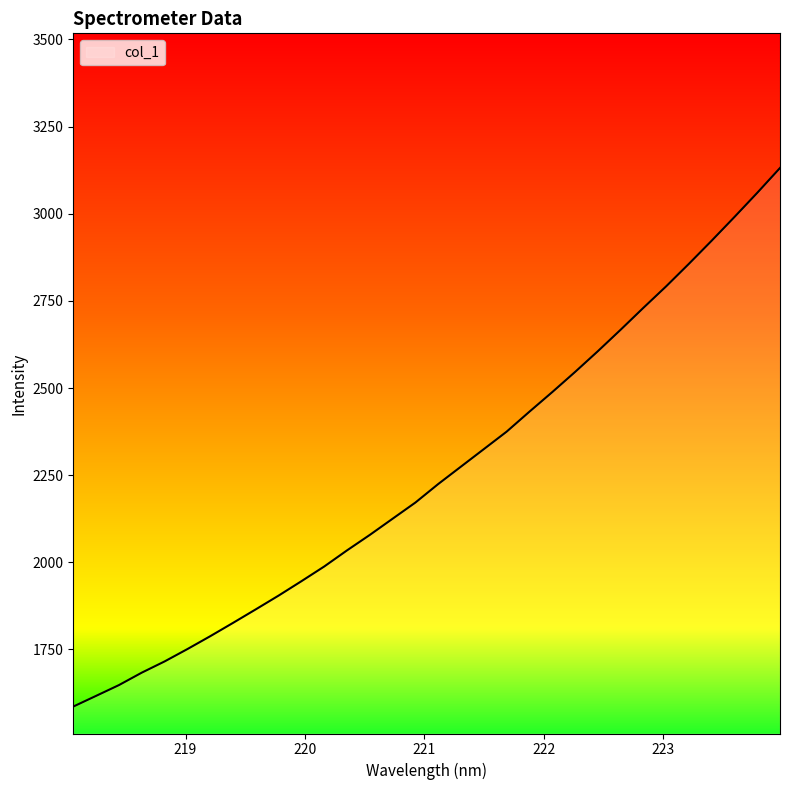

What is the maximum value shown in the chart?

3131.2